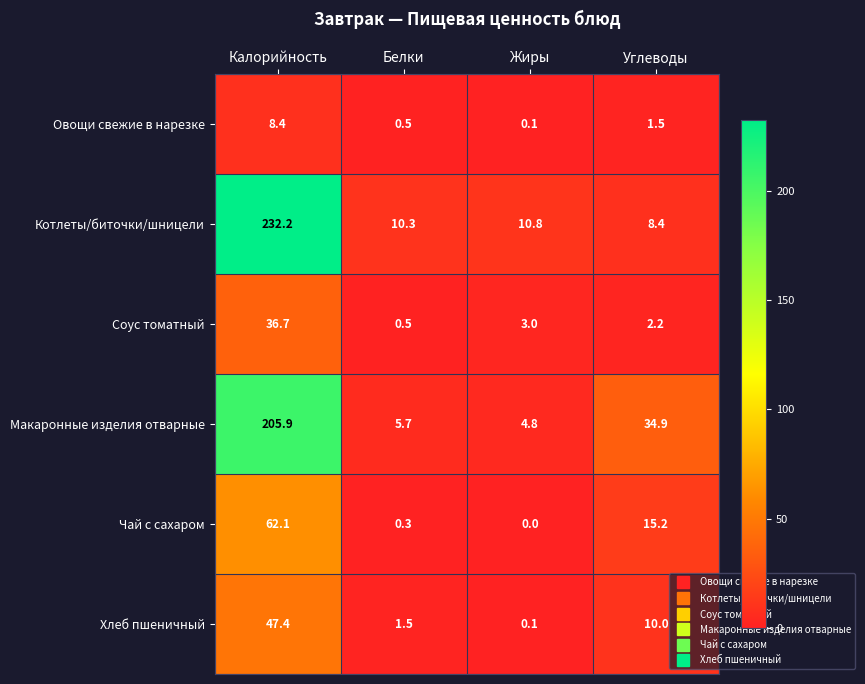

Read the Котлеты/биточки/шницели value at Жиры.

10.8